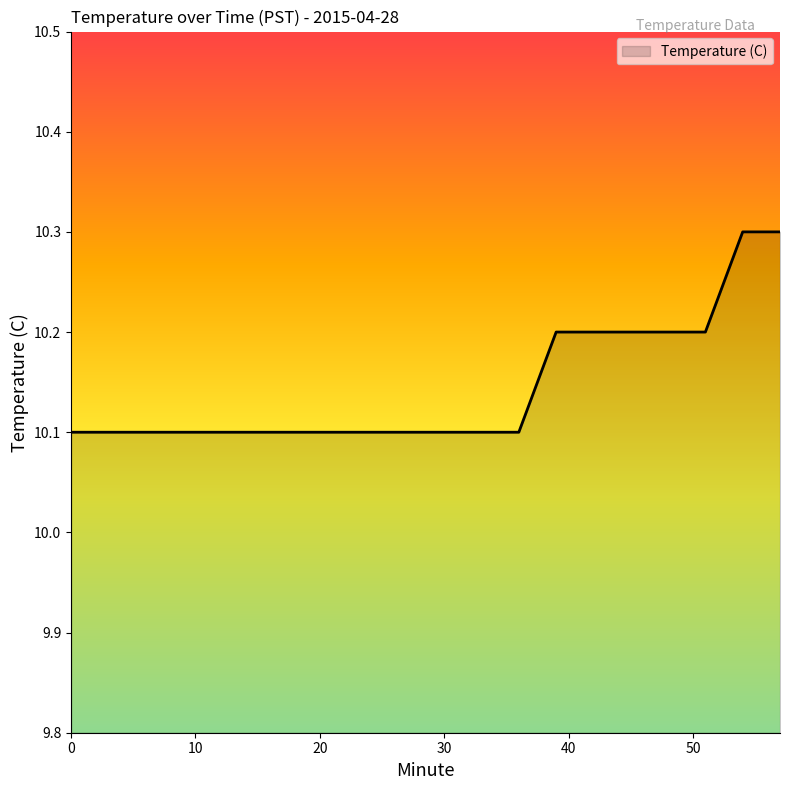

What is the smallest value displayed?

10.1